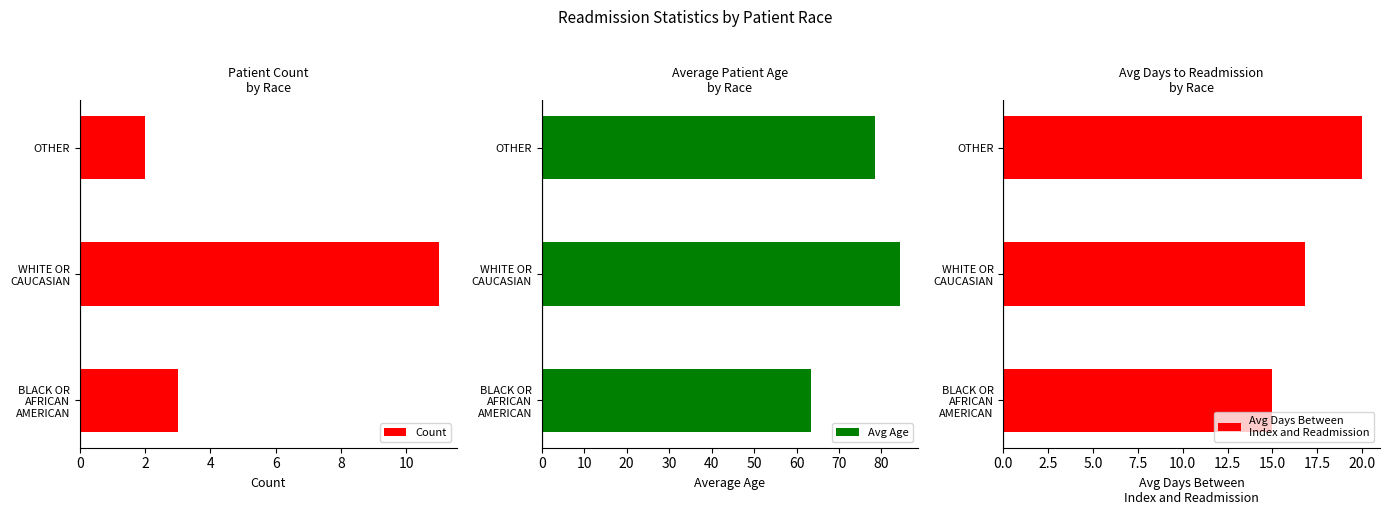

Is it true that Count equals 1 at OTHER?

False